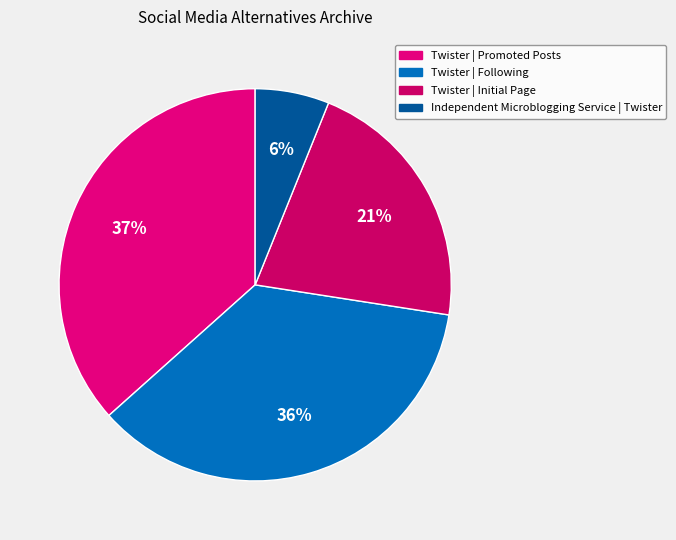

Count the number of slices in the pie.

4